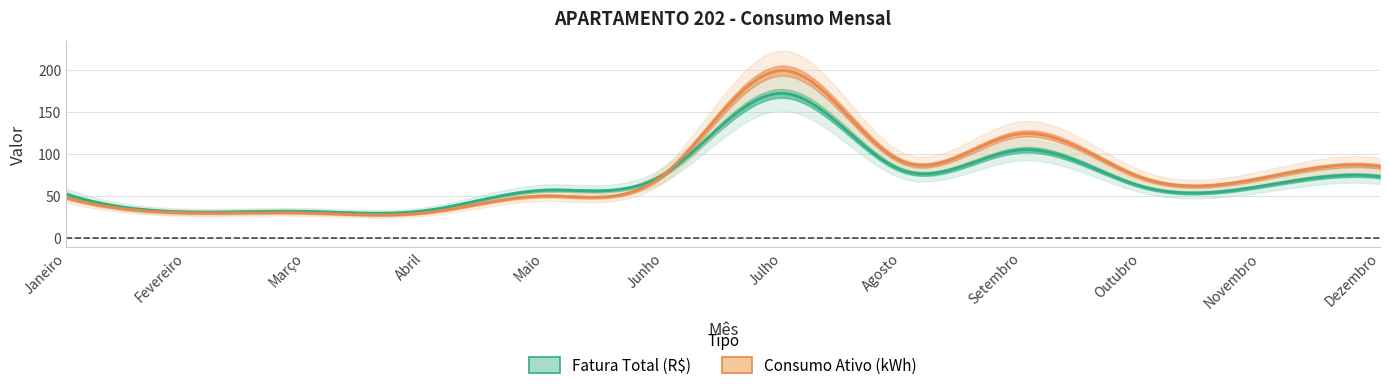

Reading left to right, what are all the values shown in this chart?

Fatura Total (R$): Janeiro=52.3	Fevereiro=31.1	Março=31.8	Abril=32.6	Maio=56.8	Junho=75.6	Julho=171.8	Agosto=80.6	Setembro=104.8	Outubro=61.6	Novembro=61.6	Dezembro=73.1
Consumo Ativo (kWh): Janeiro=48.0	Fevereiro=30.0	Março=30.0	Abril=30.0	Maio=50.0	Junho=75.0	Julho=199.0	Agosto=91.0	Setembro=124.0	Outubro=72.0	Novembro=71.0	Dezembro=85.0